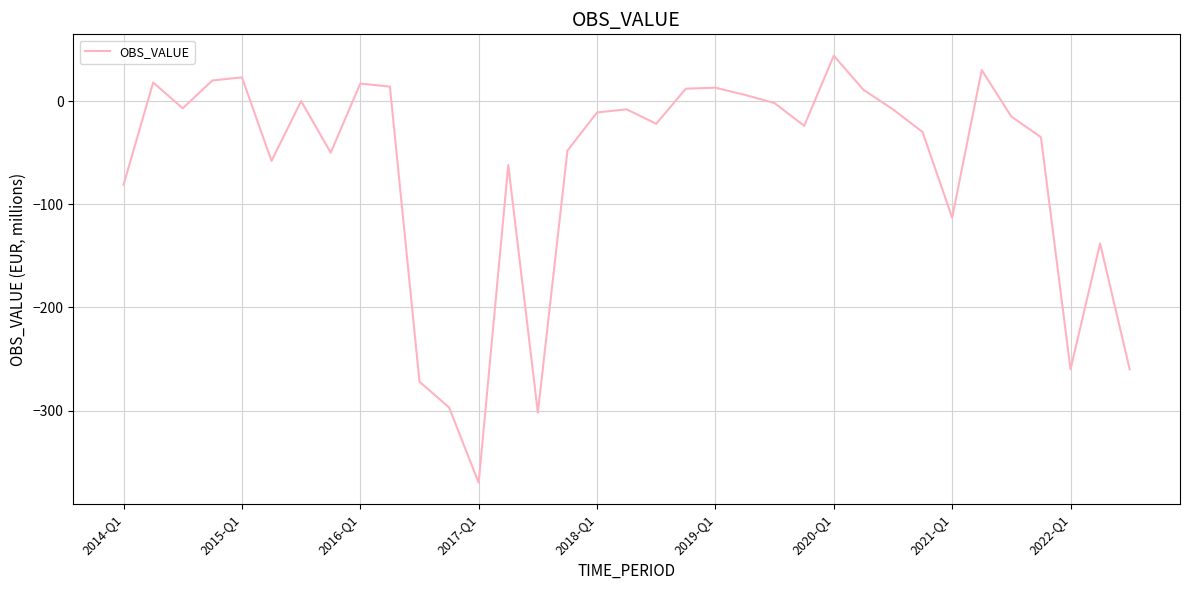

What is the greatest value displayed?

44